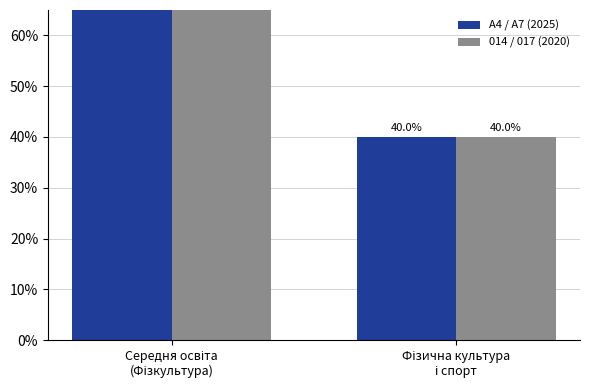

Which category has the highest value in the A4 / A7 (2025) series?

Середня освіта
(Фізкультура)